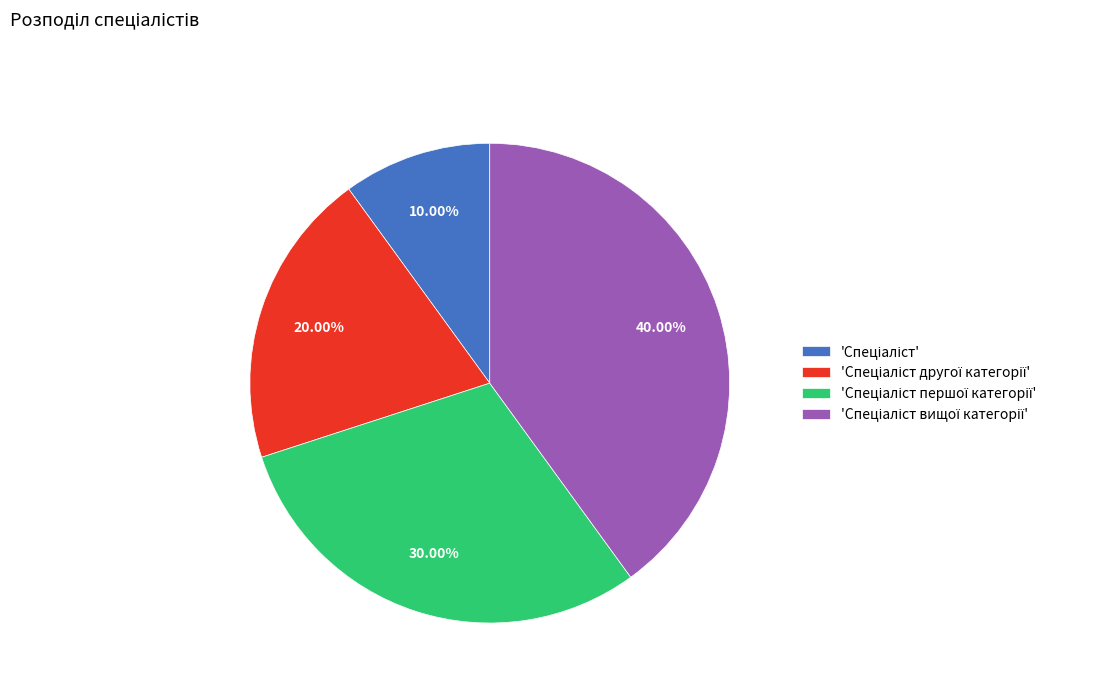

Does any single category account for the majority?

No